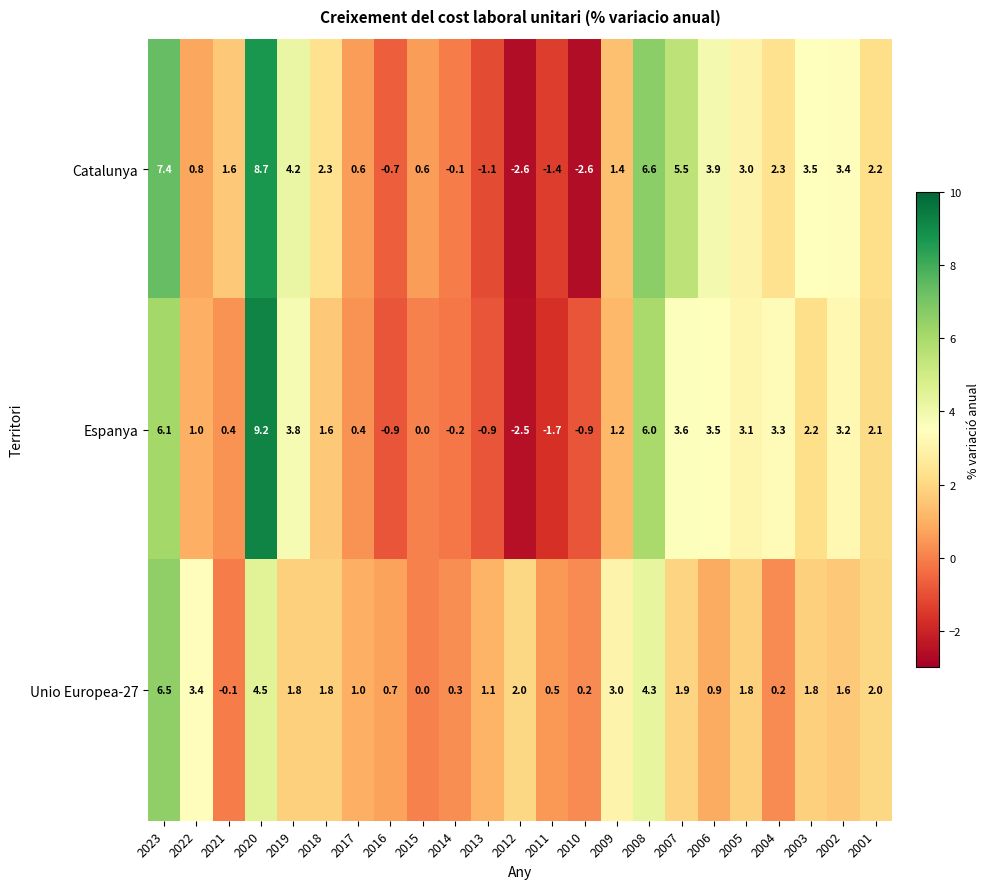

At which category is the sum across all series the highest?

2020